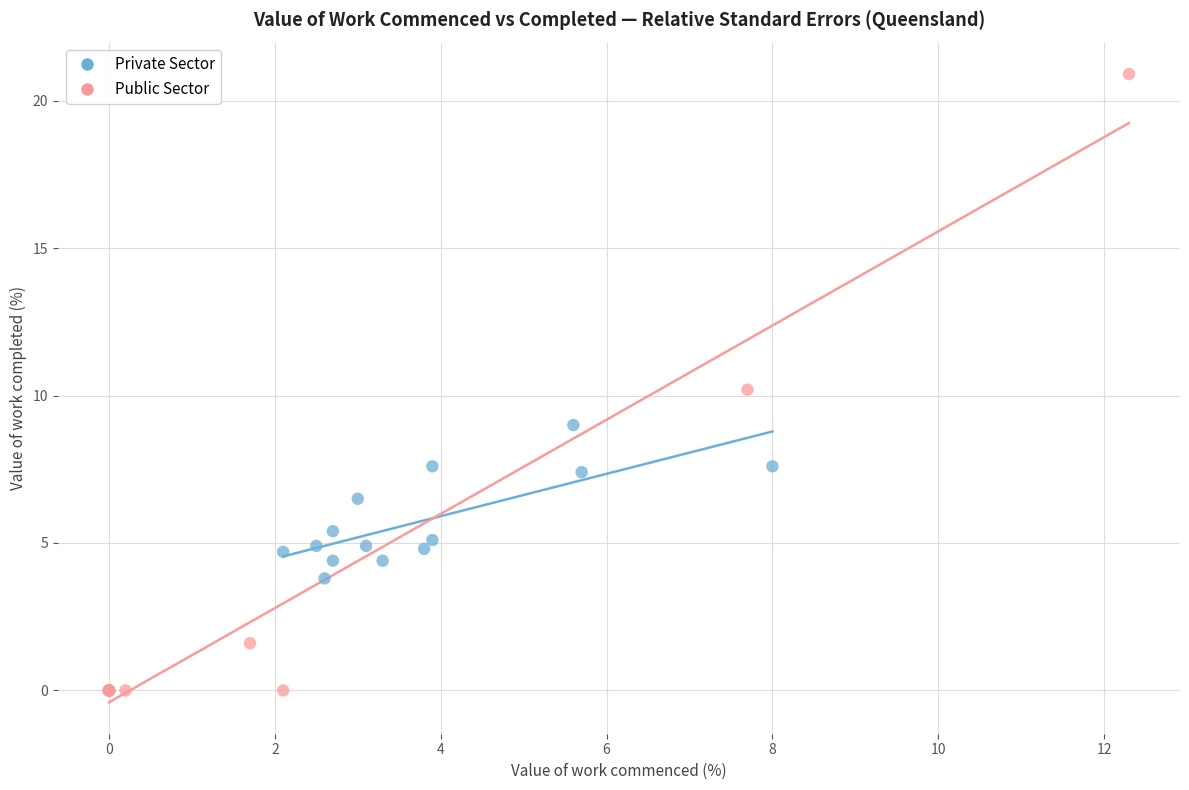

Which series reaches the maximum Y coordinate?

Public Sector